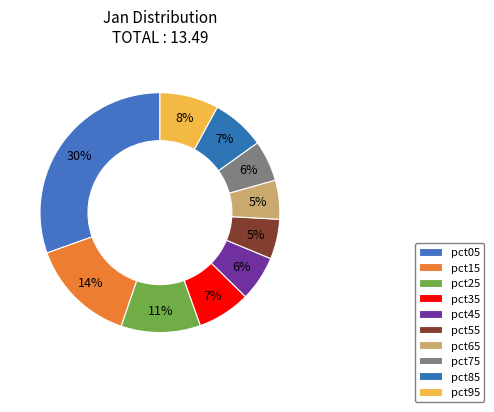

The pct45 slice represents 6% of the pie. True or false?

True